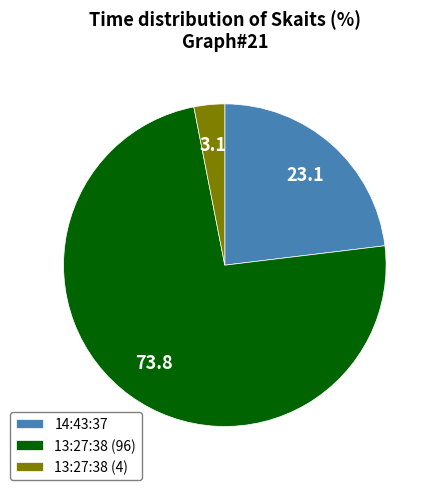

Between 13:27:38 (4) and 14:43:37, which is larger?

14:43:37